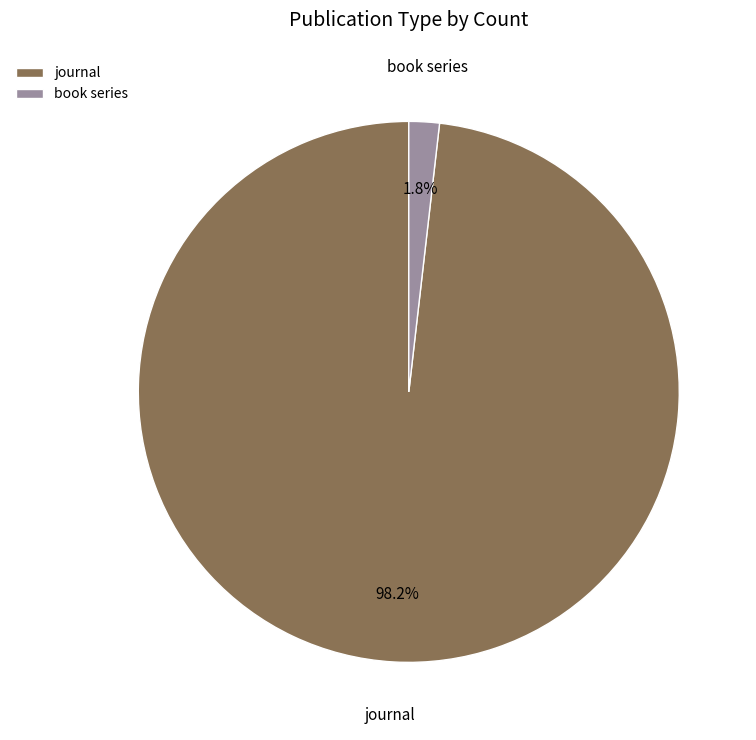

What percentage is the journal slice, to the nearest percent?

98%